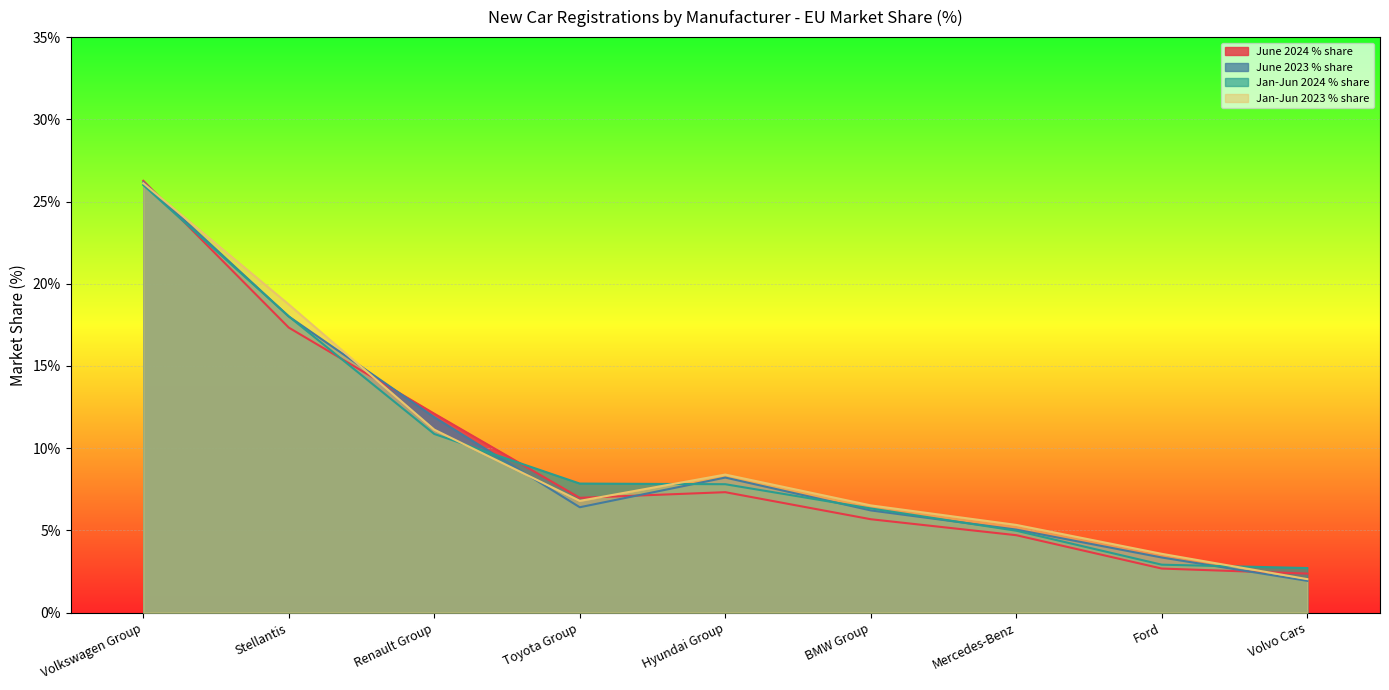

Which label corresponds to the smallest value in the chart?

Volvo Cars